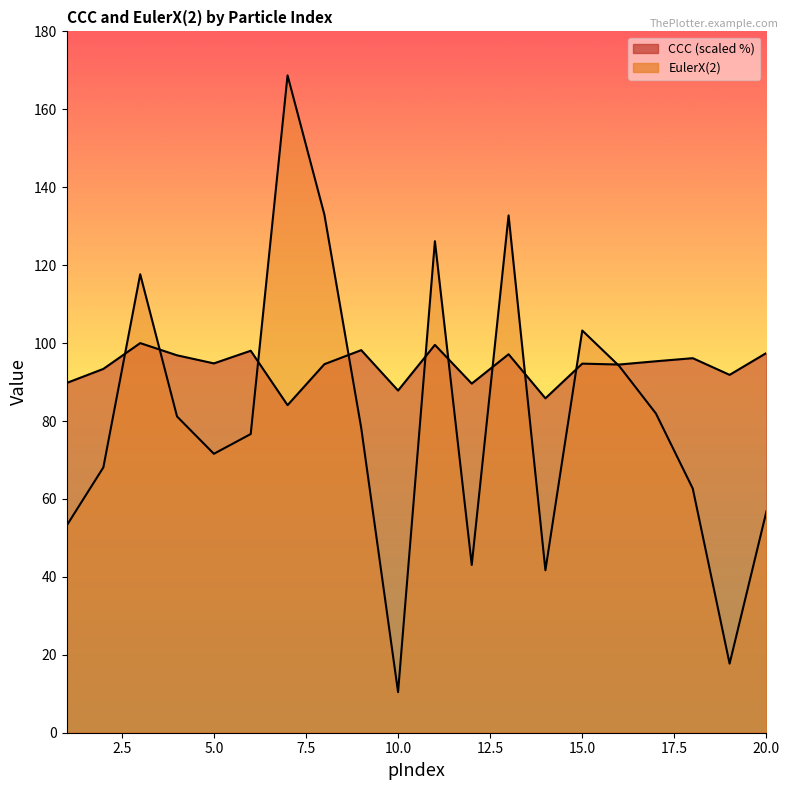

What is the minimum value shown in the chart?

10.4